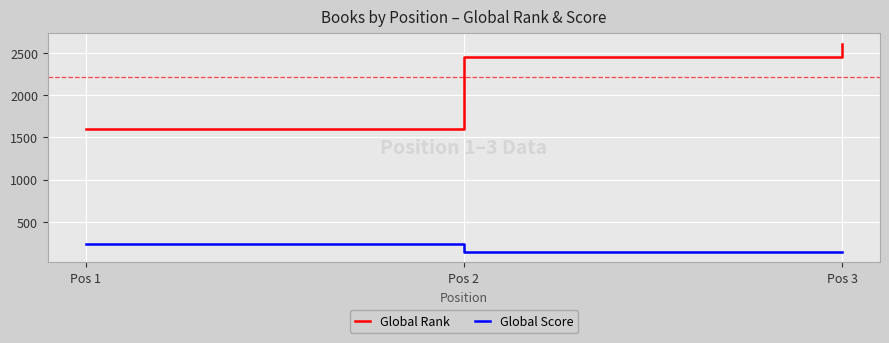

Count the number of data series in this chart.

2